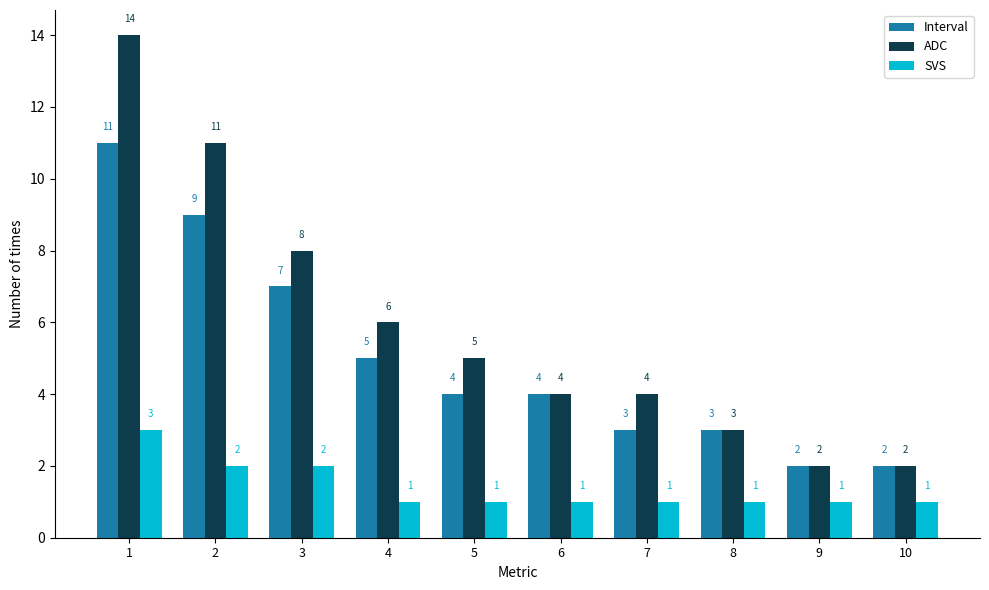

How many data points in SVS are above 1?

3